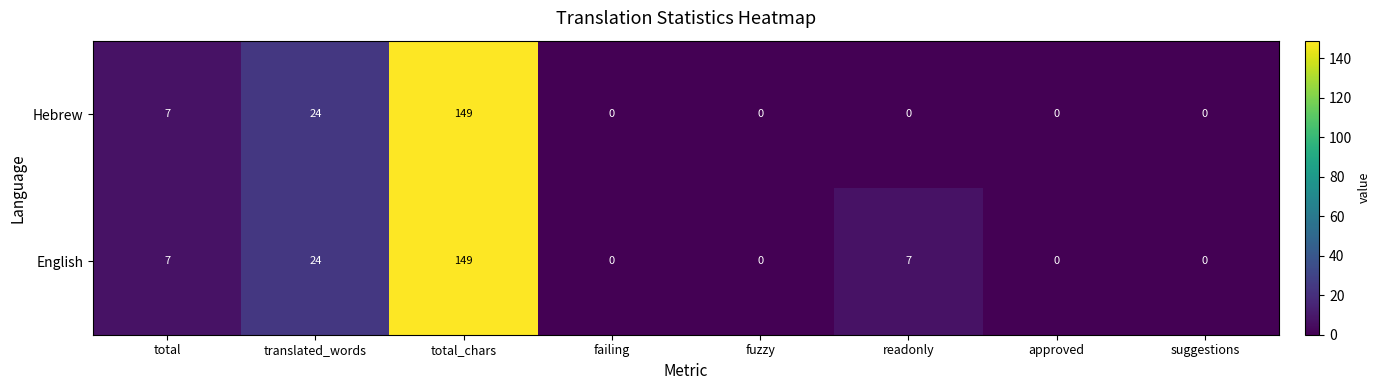

The value of Hebrew at readonly is 0. True or false?

True